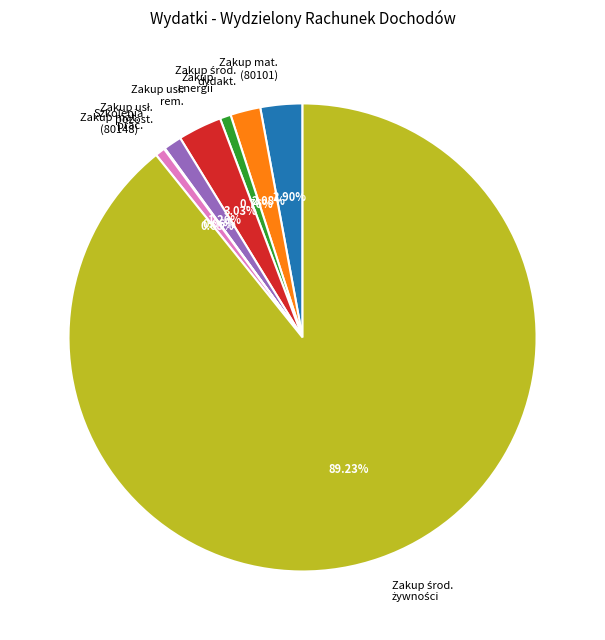

To the nearest percent, what is the average slice percentage?

12%